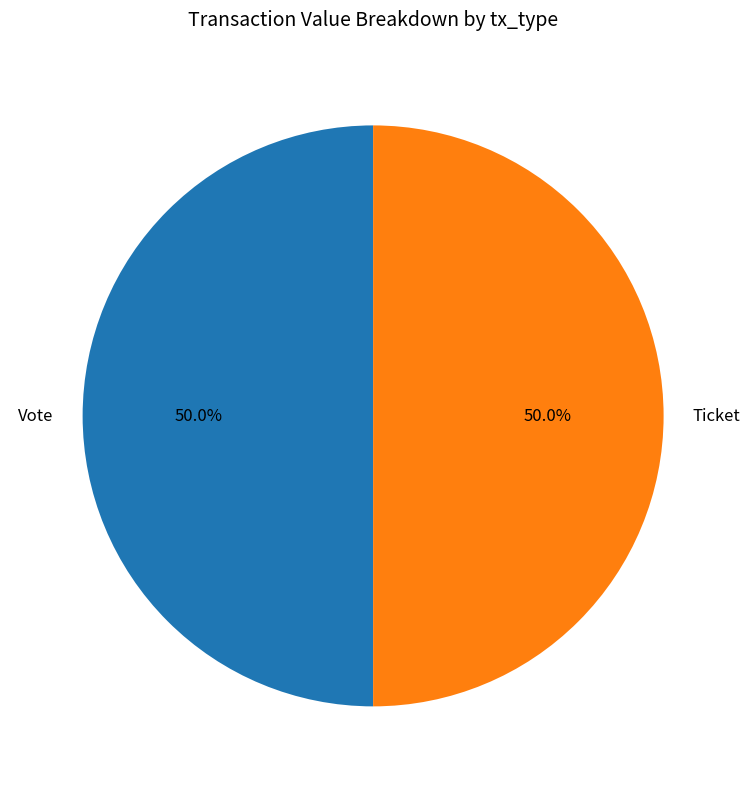

Do Vote and Ticket together represent more than half of the pie?

Yes